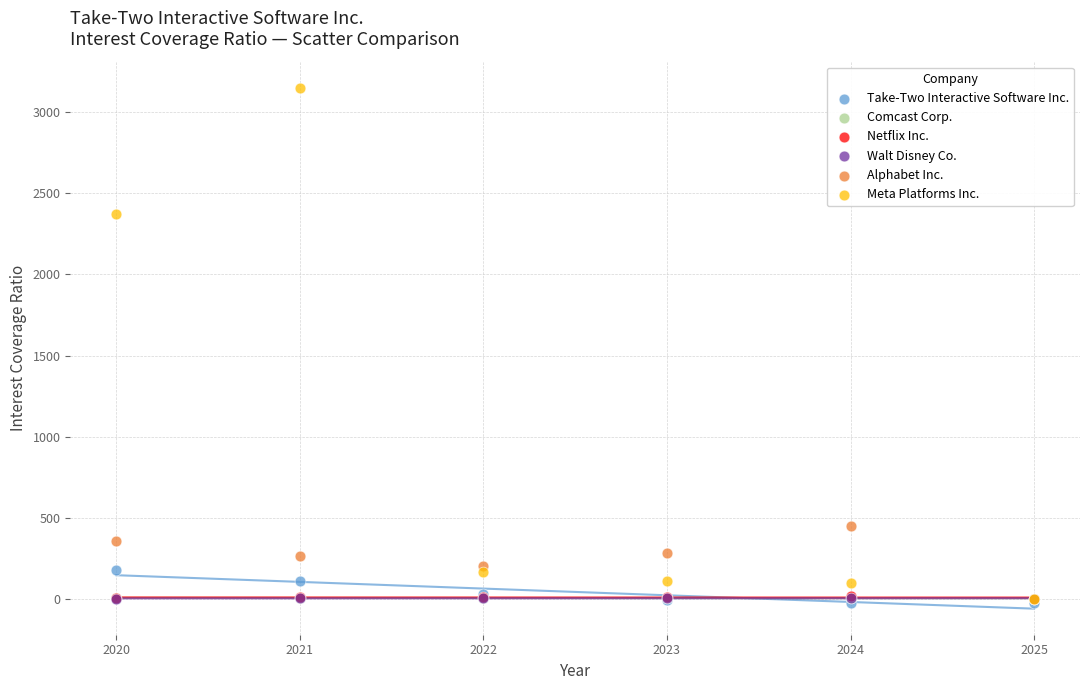

Which series contains the highest Y value?

Meta Platforms Inc.